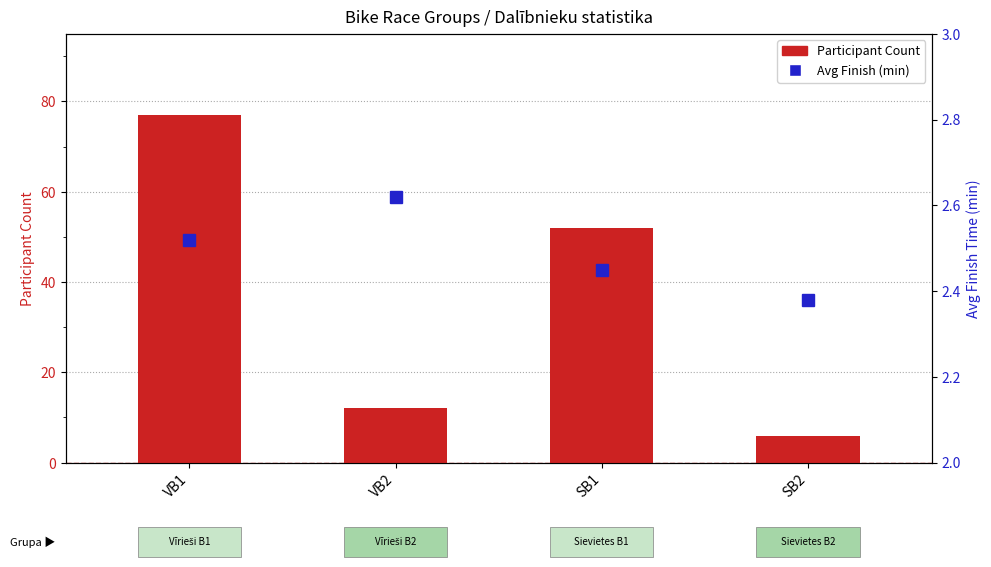

What are all the series names shown in the legend?

Participant Count, Avg Finish (min)